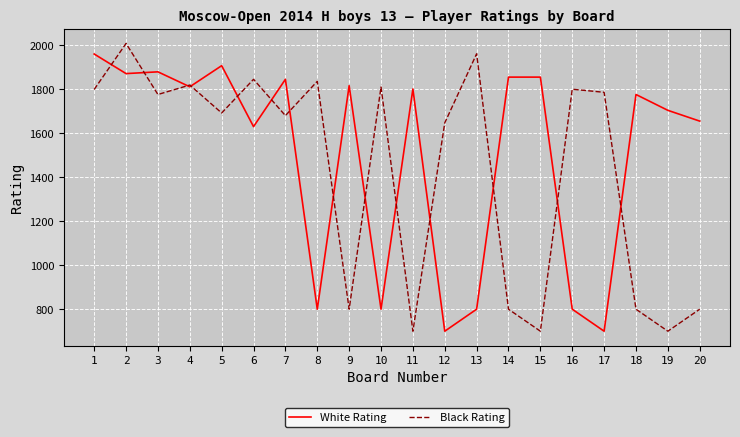

Where does the White Rating series first go above 1801?

1